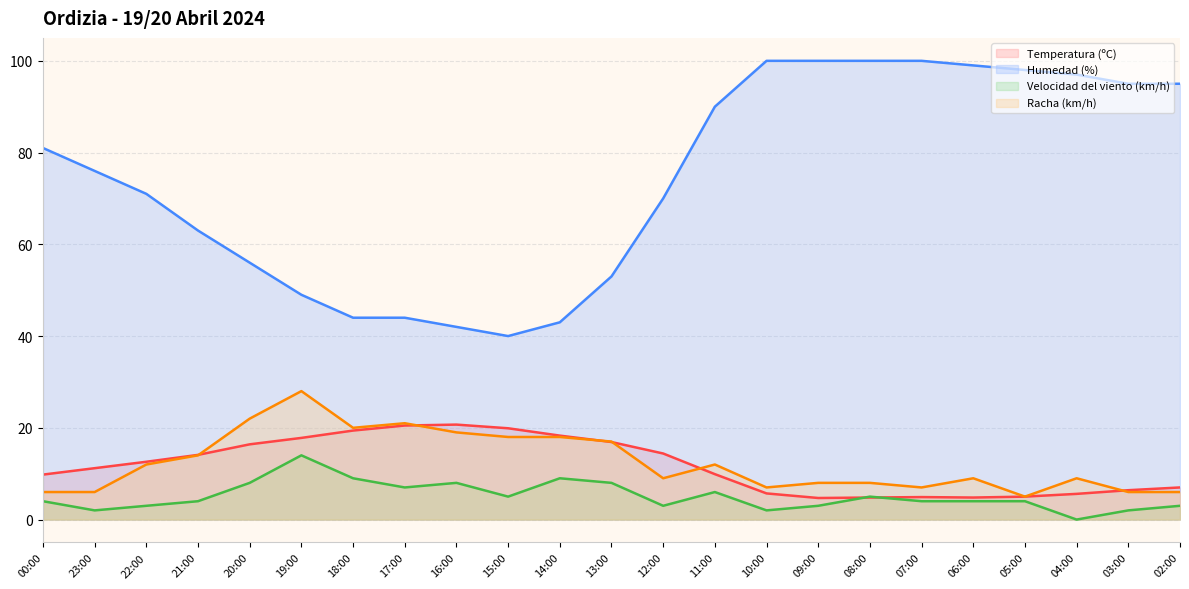

List the series in order of their peak value, highest first.

Humedad (%), Racha (km/h), Temperatura (ºC), Velocidad del viento (km/h)